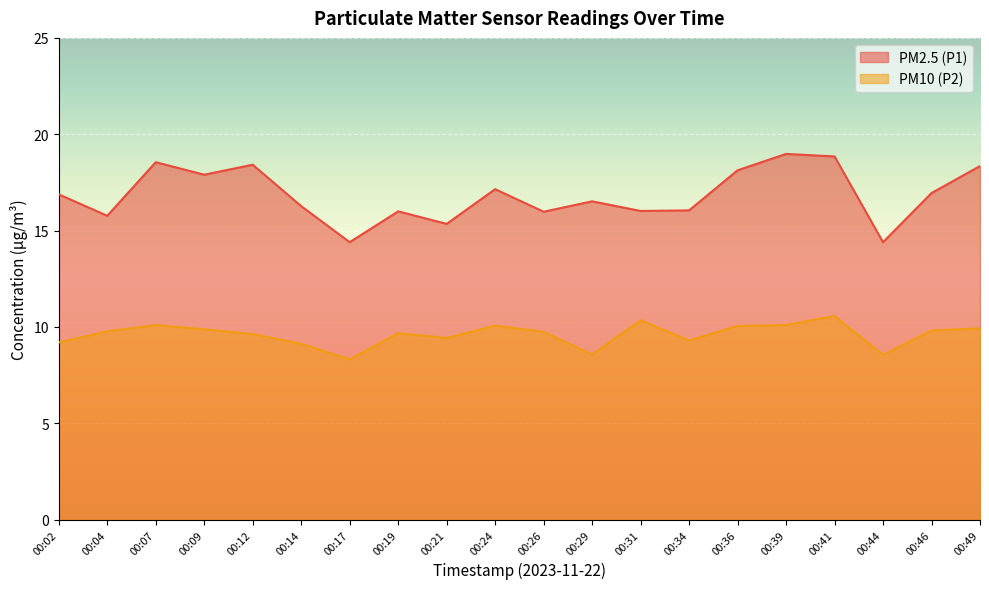

Does the chart display data point markers on the line(s)?

No